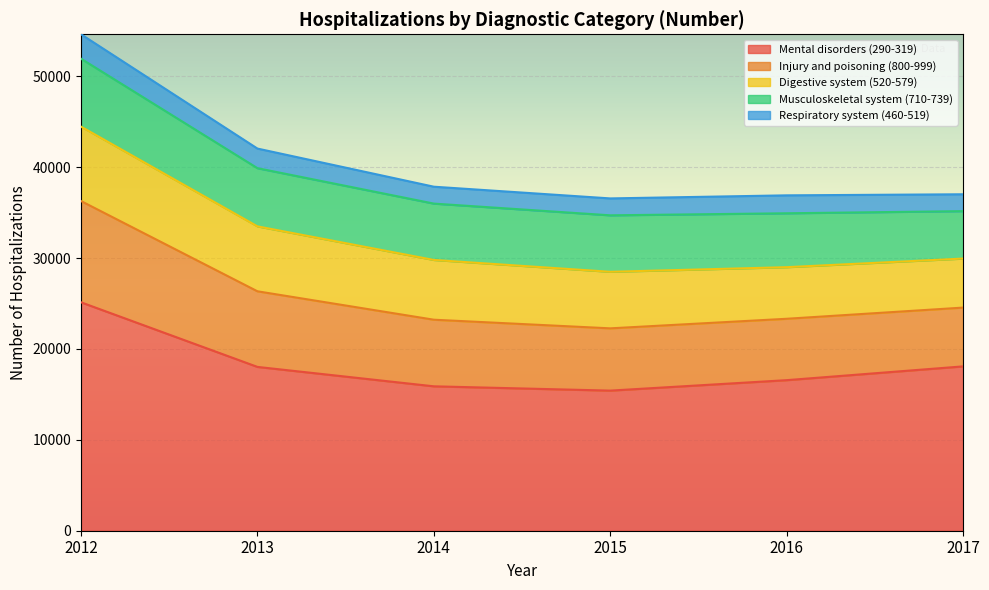

Is it true that Mental disorders (290-319) equals 18078 at 2017?

True